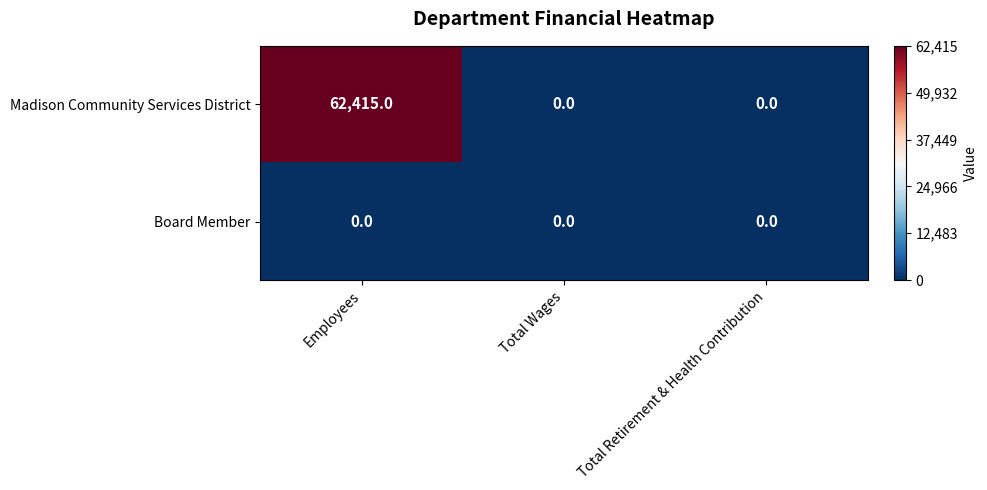

Which series has the largest total across all categories?

Madison Community Services District